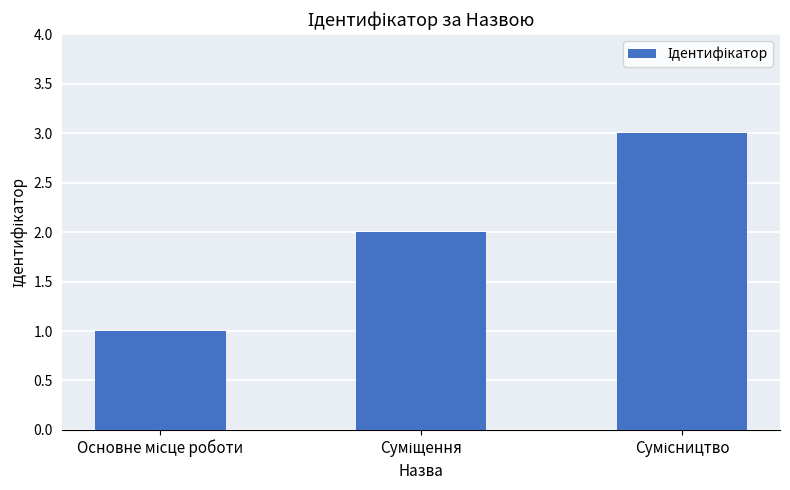

What is the greatest value displayed?

3